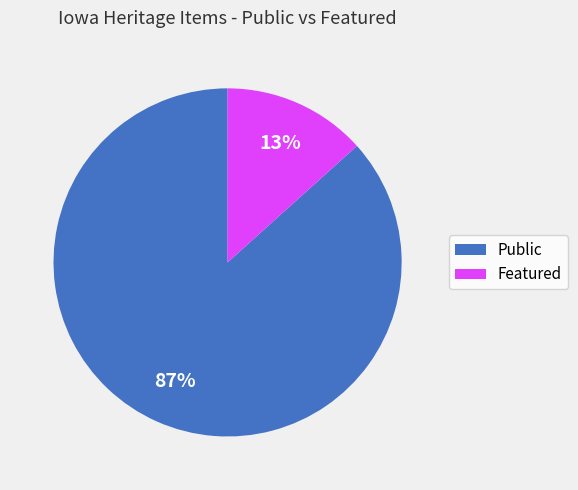

Count the number of slices in the pie.

2